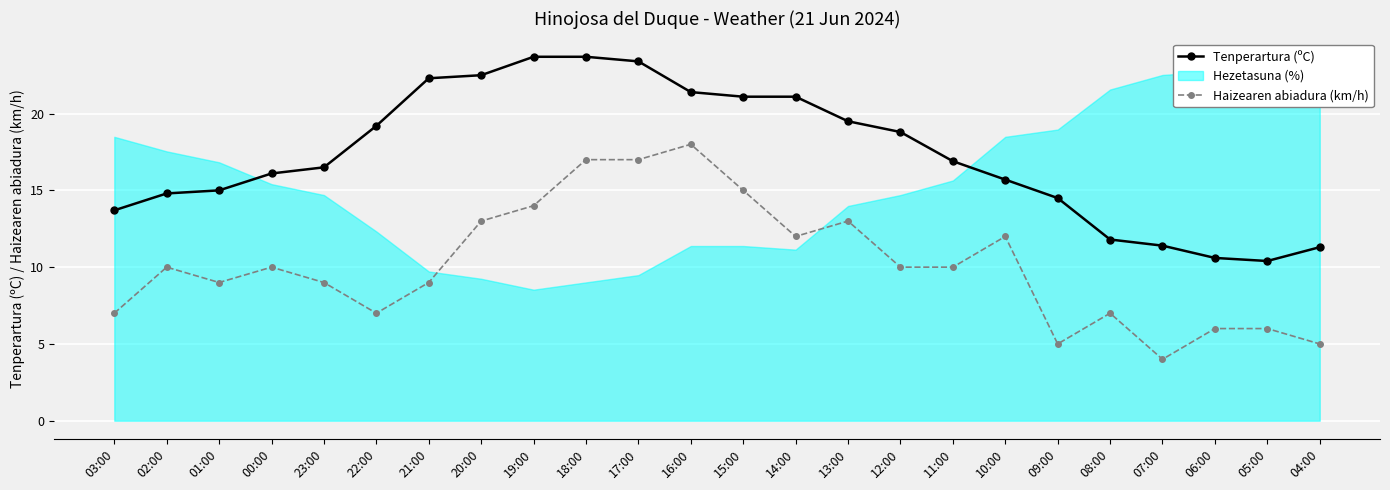

What is the sum of all Tenperartura (ºC) values?

415.4